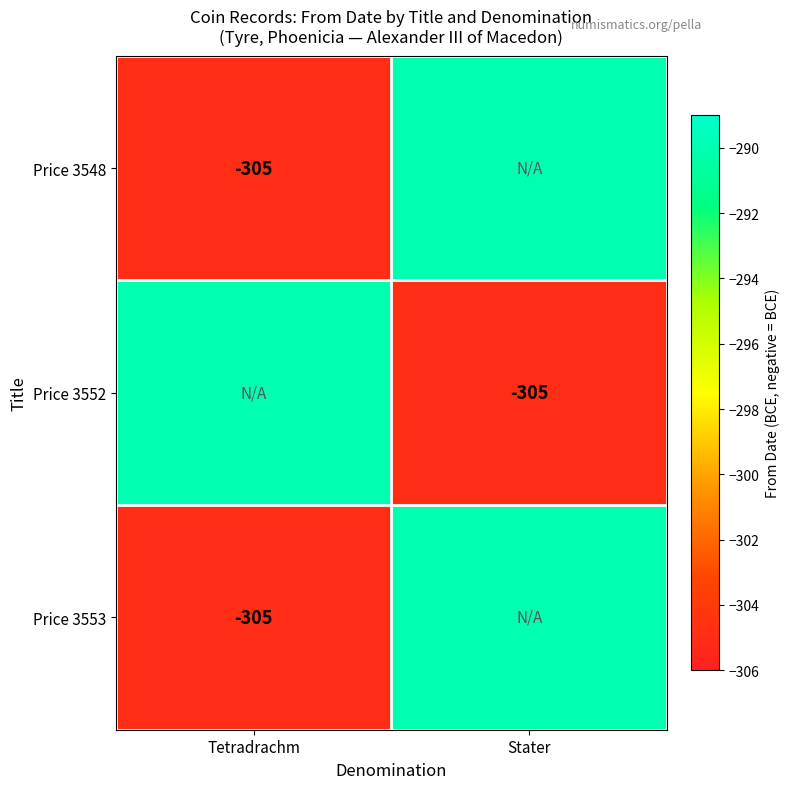

The Price 3548 series shows -305 at Tetradrachm. True or false?

True